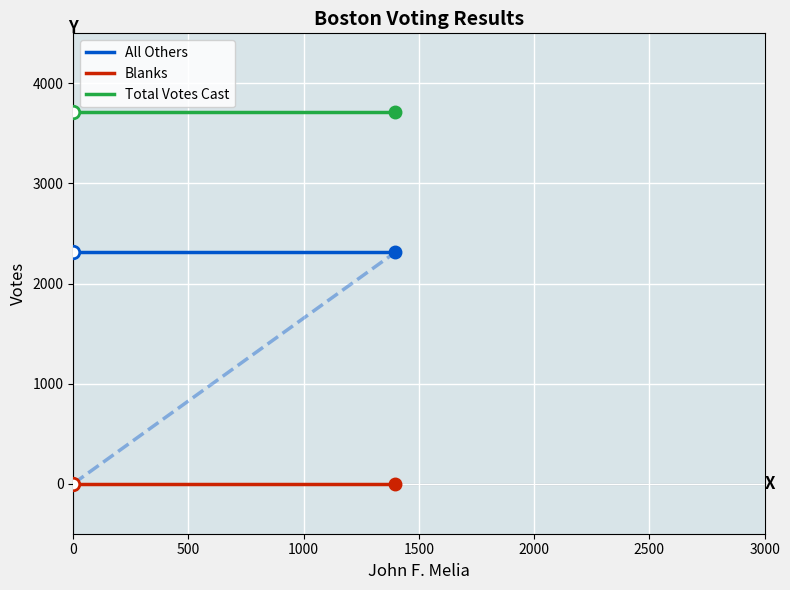

Between 500 and 0, which is larger?

500